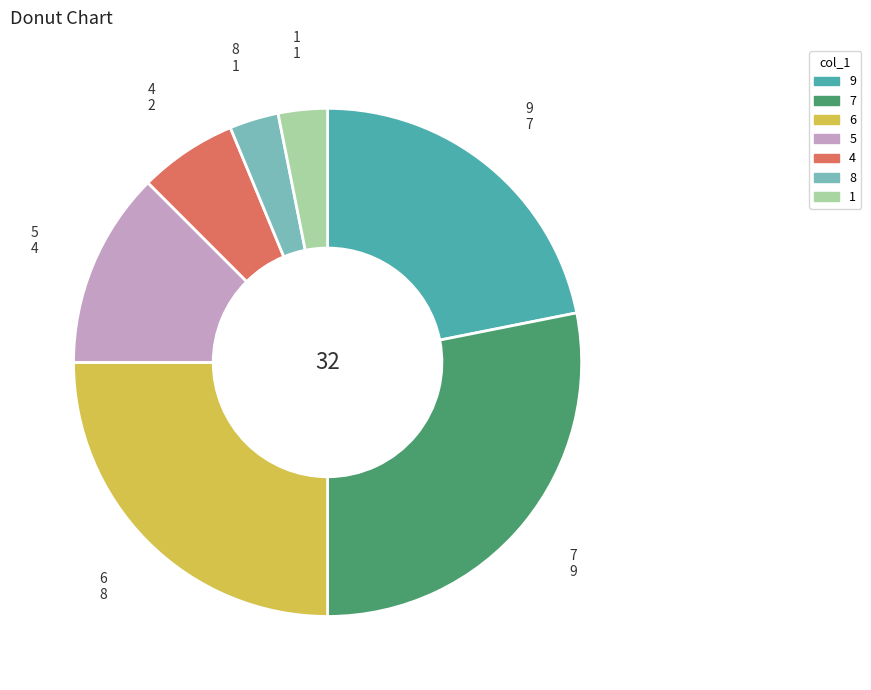

Which category has the biggest portion of the pie?

7